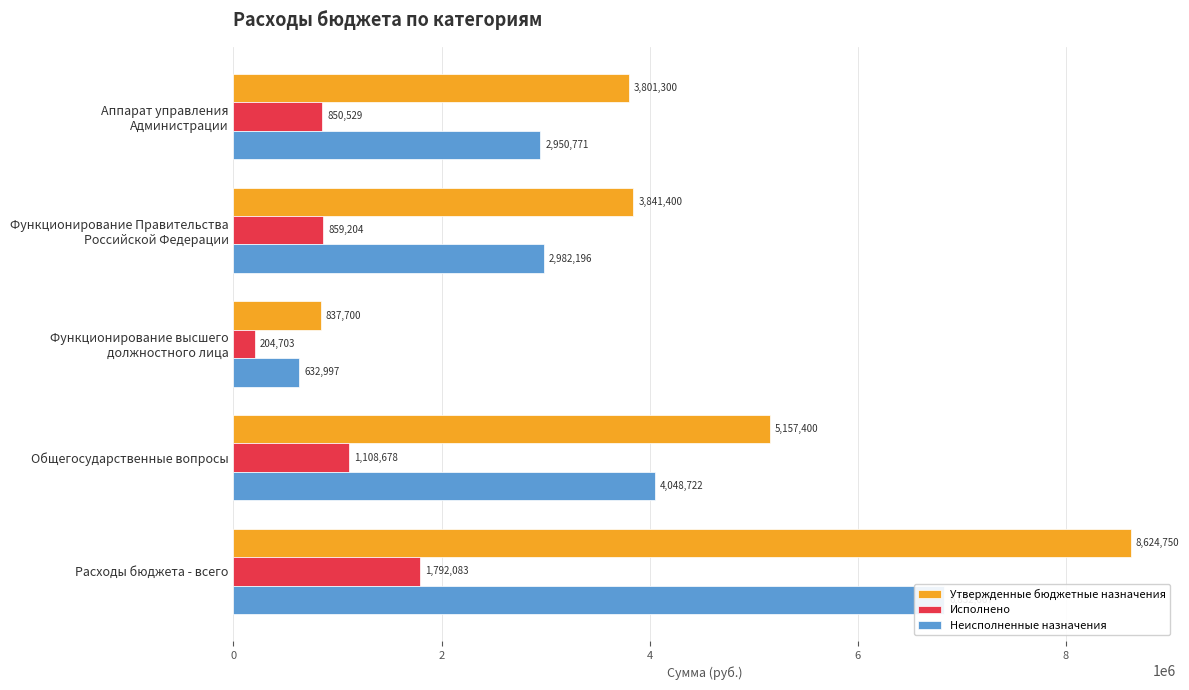

Rank the series by their average value, from highest to lowest.

Утвержденные бюджетные назначения, Неисполненные назначения, Исполнено